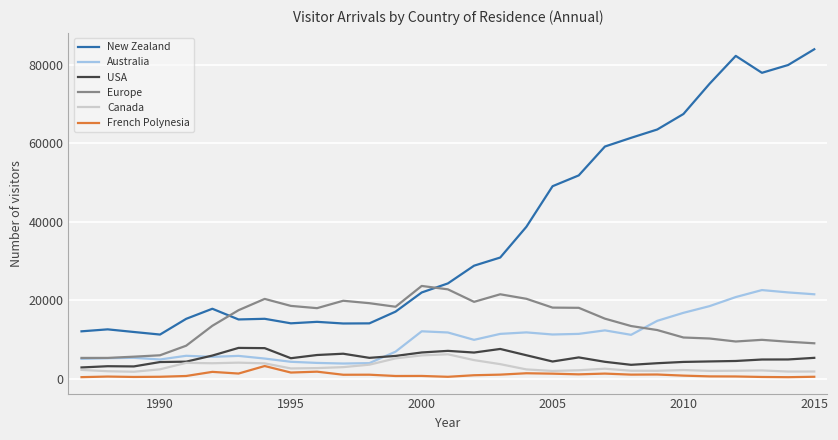

Which series has the largest range (max minus min)?

New Zealand